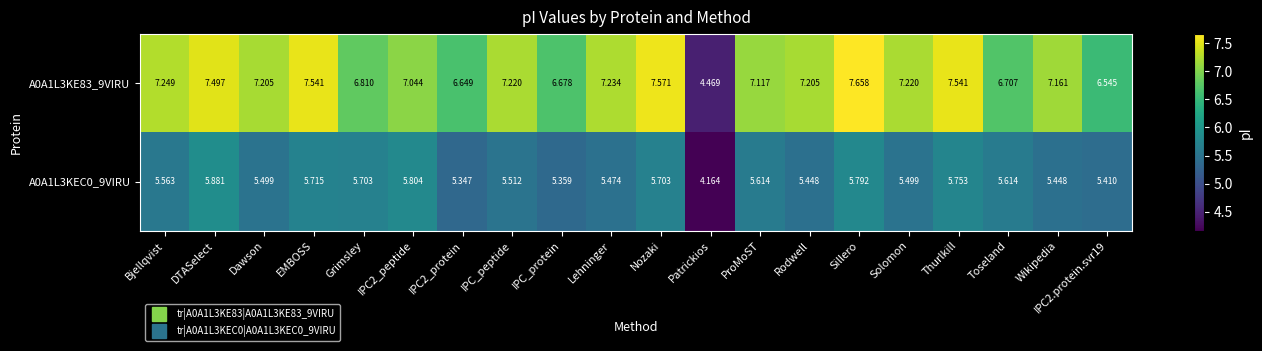

Rank the series at DTASelect from lowest to highest value.

A0A1L3KEC0_9VIRU, A0A1L3KE83_9VIRU